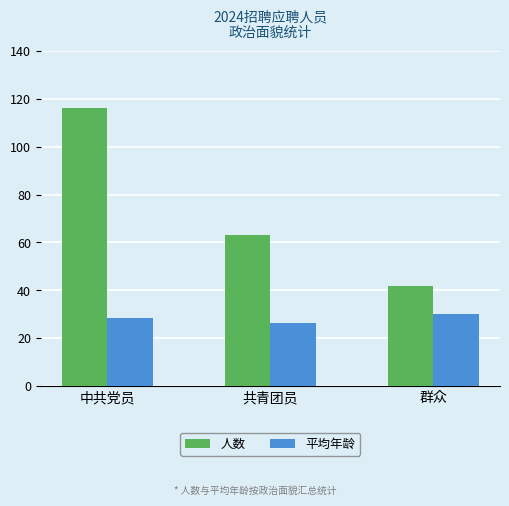

Where does the 平均年龄 series first go above 28?

中共党员